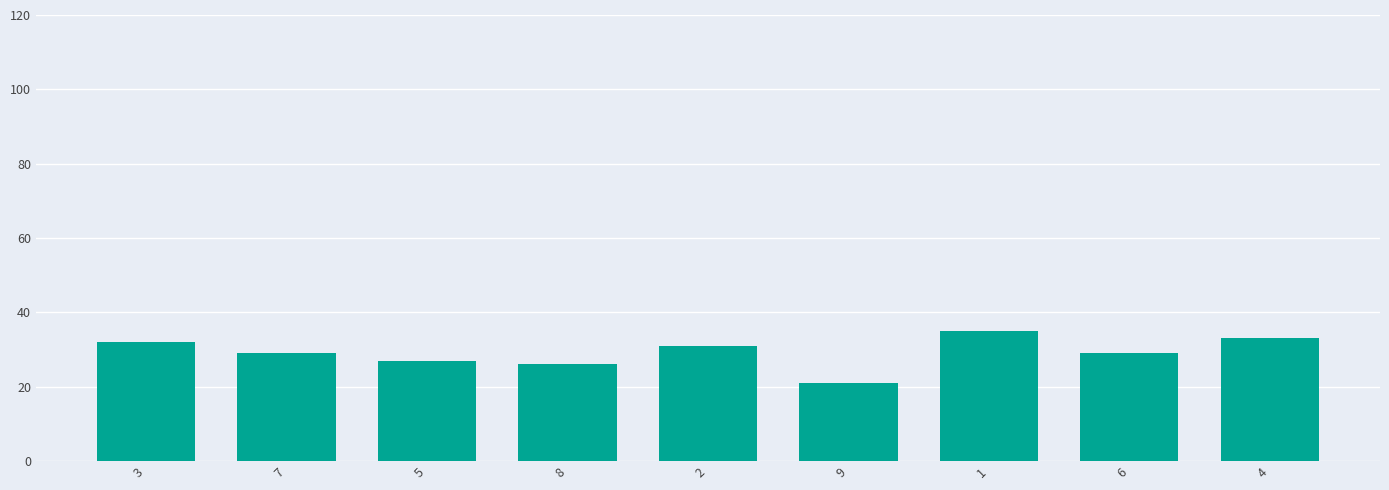

How many bars are there in total?

9